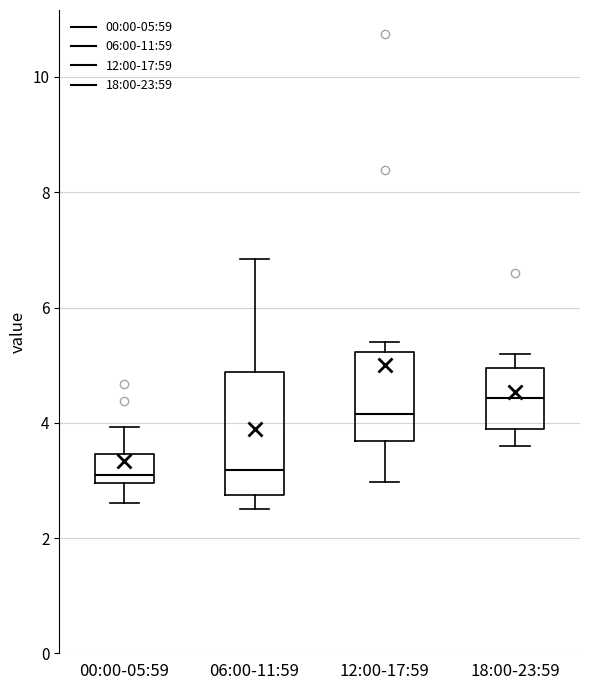

Reading left to right, read every box against the y-axis: the position of its median line, the range the box covers, and the ends of its whiskers. The values are not printed on the chart, so give them approximately, as read against the axis.

00:00-05:59: median 3.2, box 3.0 to 3.4, whiskers 2.6 to 4.0
06:00-11:59: median 3.2, box 2.8 to 4.8, whiskers 2.6 to 6.8
12:00-17:59: median 4.2, box 3.6 to 5.2, whiskers 3.0 to 5.4
18:00-23:59: median 4.4, box 3.8 to 5.0, whiskers 3.6 to 5.2